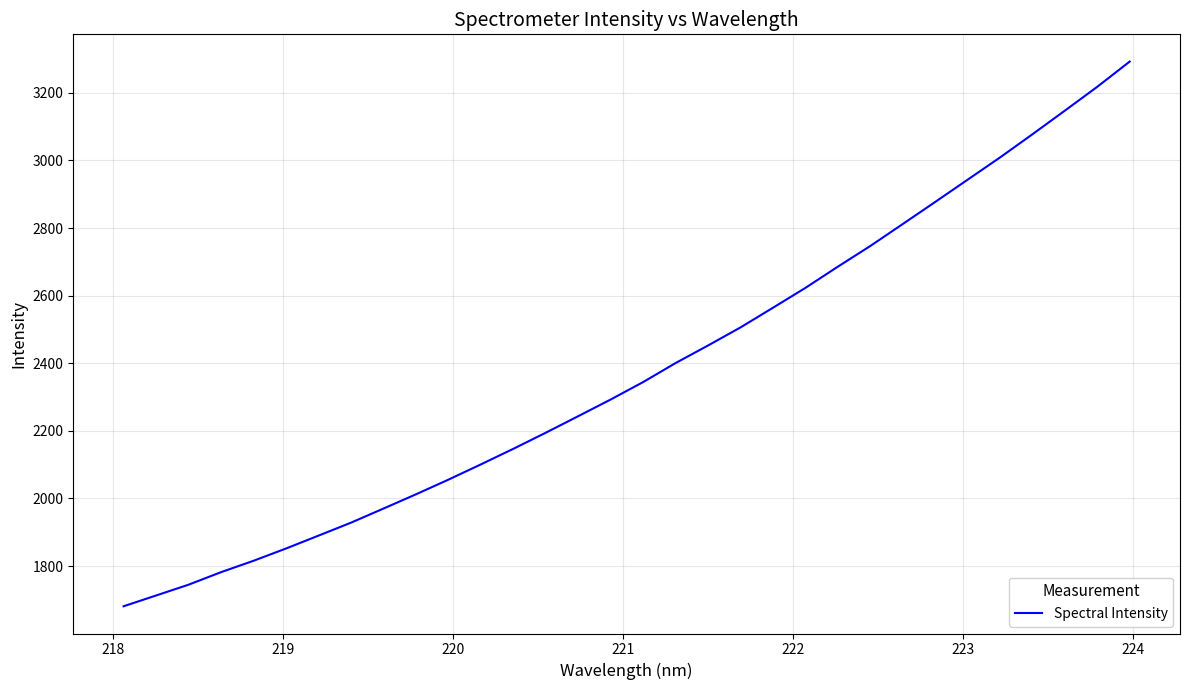

What is the difference between the second highest and minimum values?

1536.8